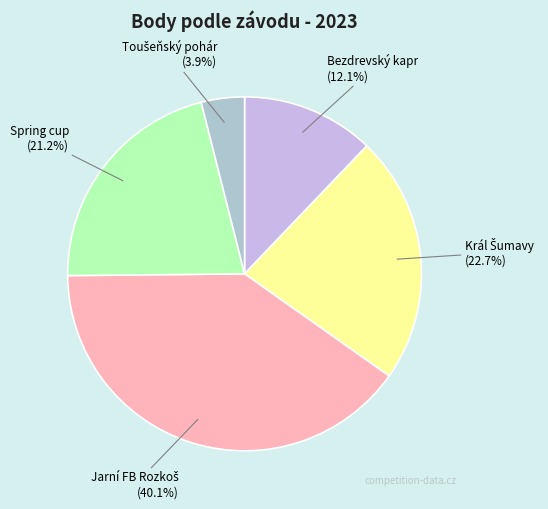

Does any single category account for the majority?

No